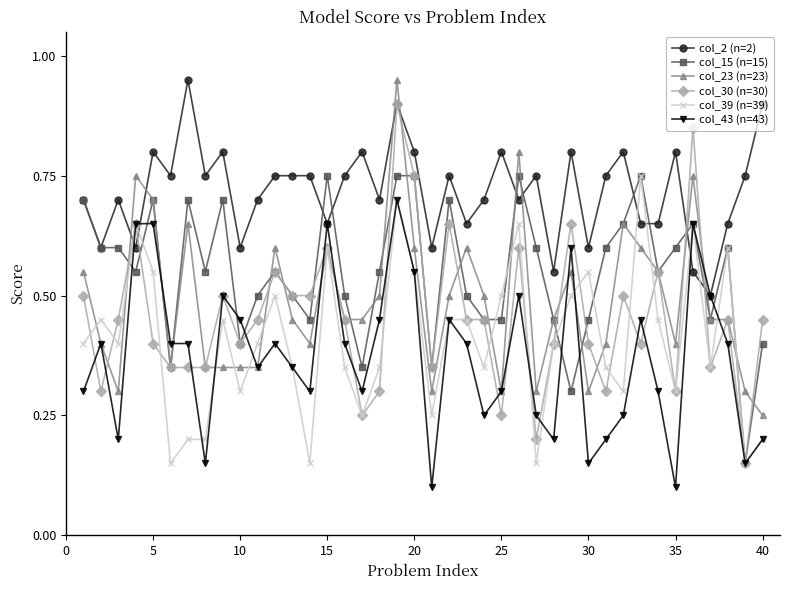

Which series has the largest total across all categories?

col_2 (n=2)